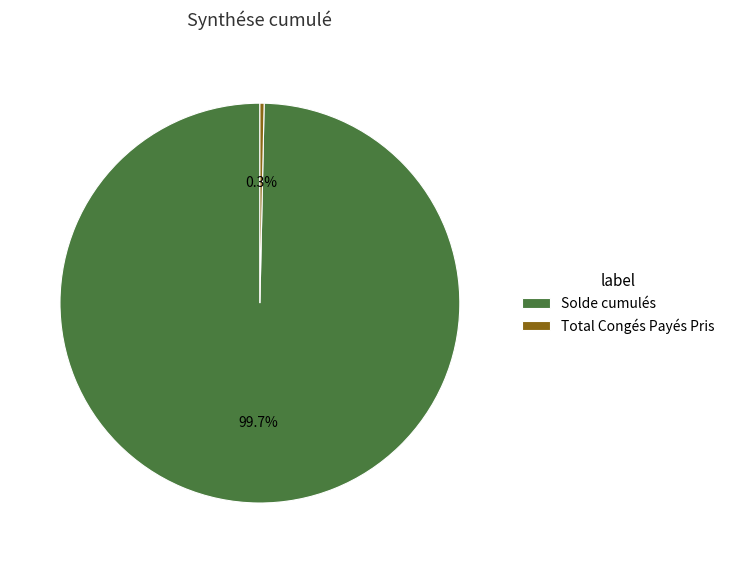

How many slices are in this pie chart?

2